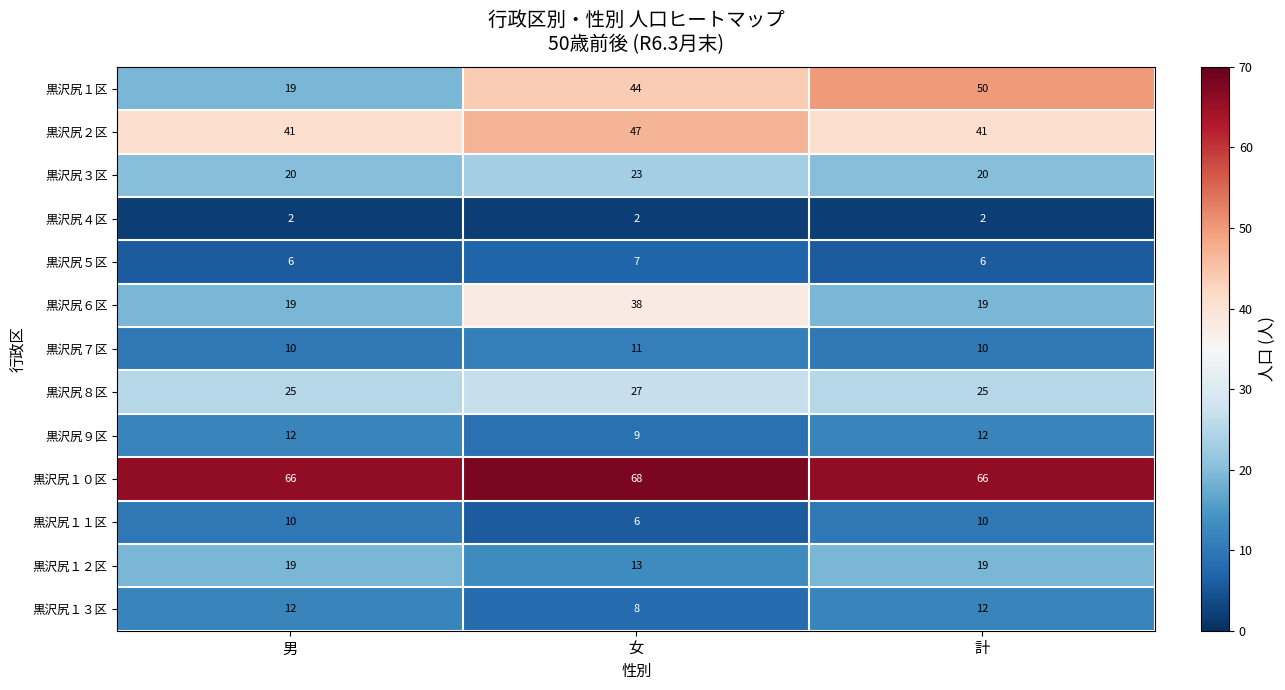

At which category is the sum across all series the highest?

女